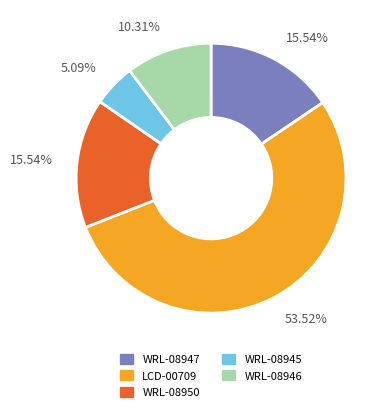

What percentage is NOT represented by WRL-08950?

84.5%